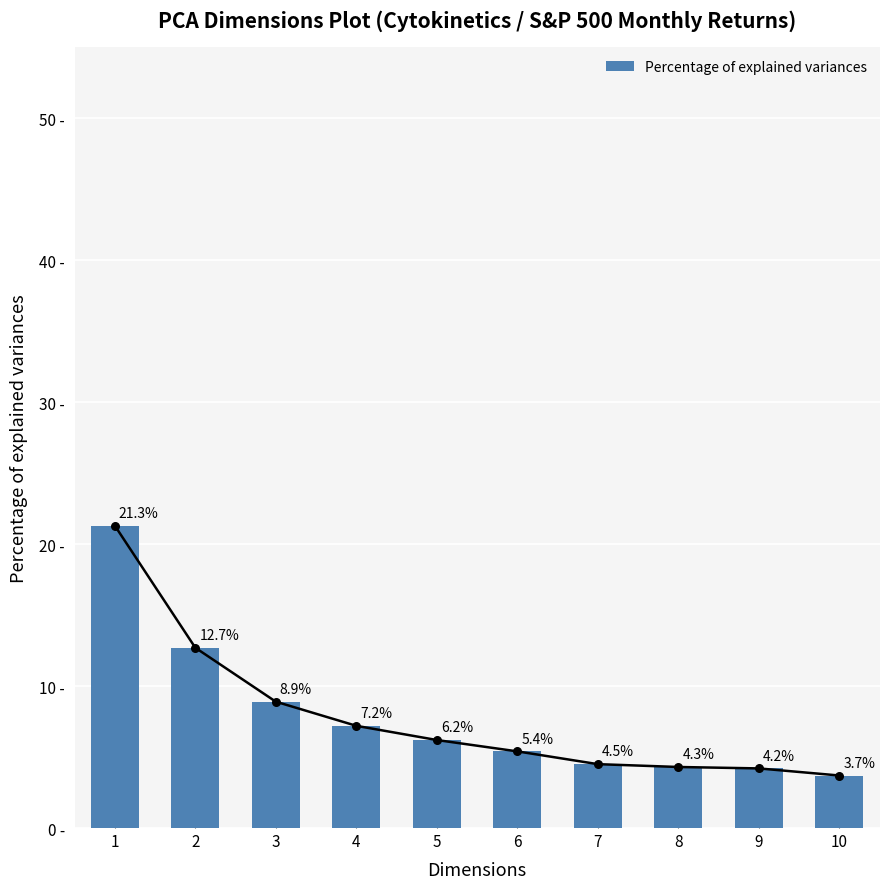

What is the ratio of the value at 5 to the value at 4?

0.9